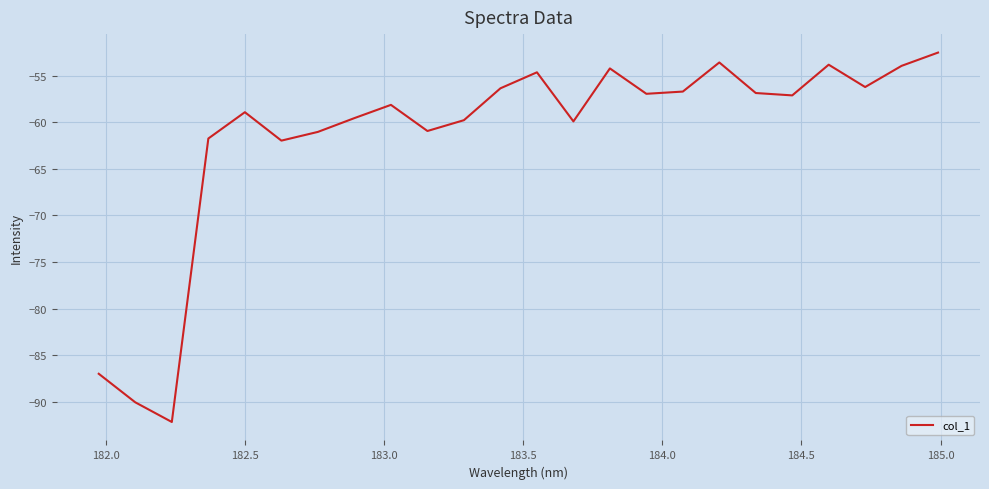

Does the chart display data point markers on the line(s)?

No